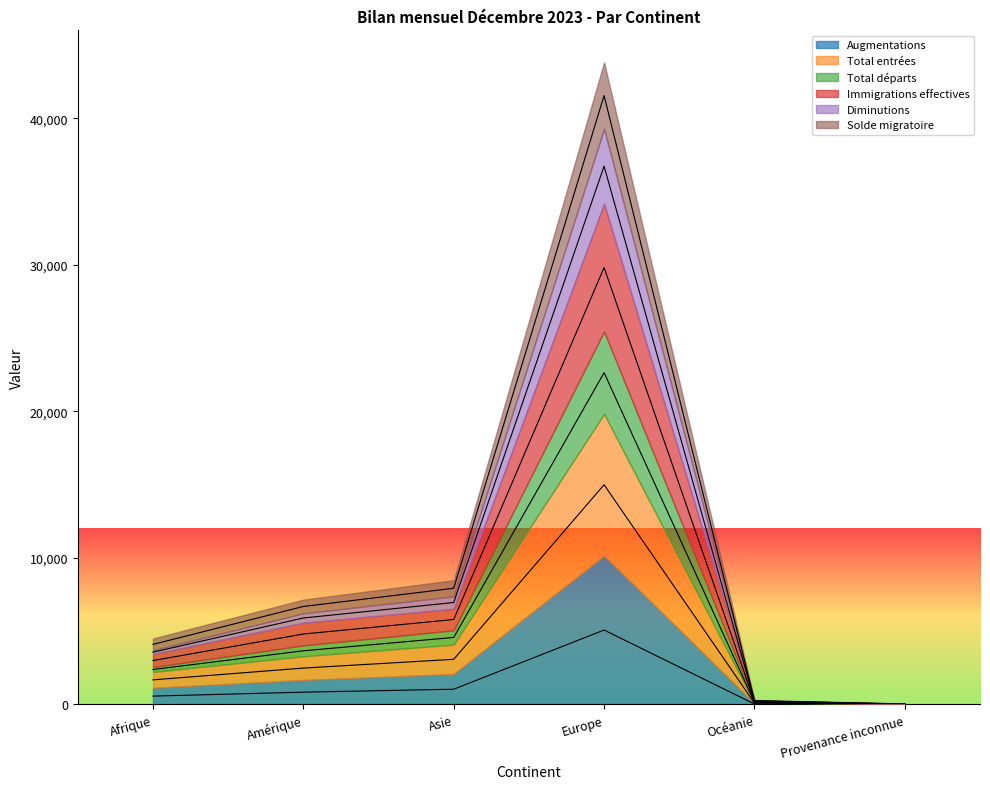

Is the value of Diminutions at Amérique greater than the value of Total départs at Provenance inconnue?

Yes